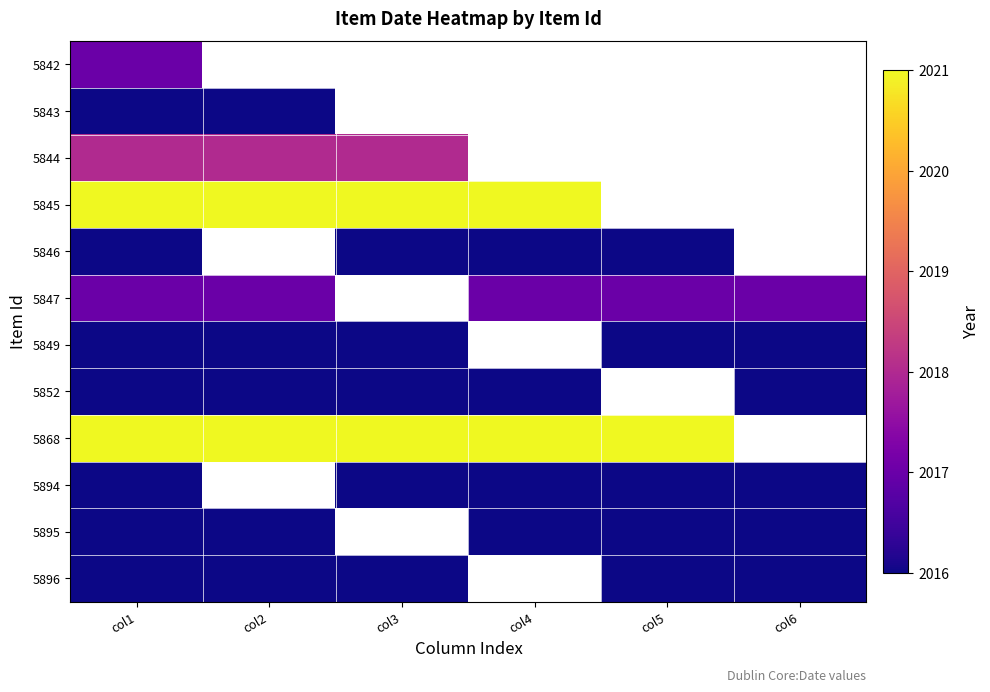

Which category has the highest value in the 5896 series?

col1